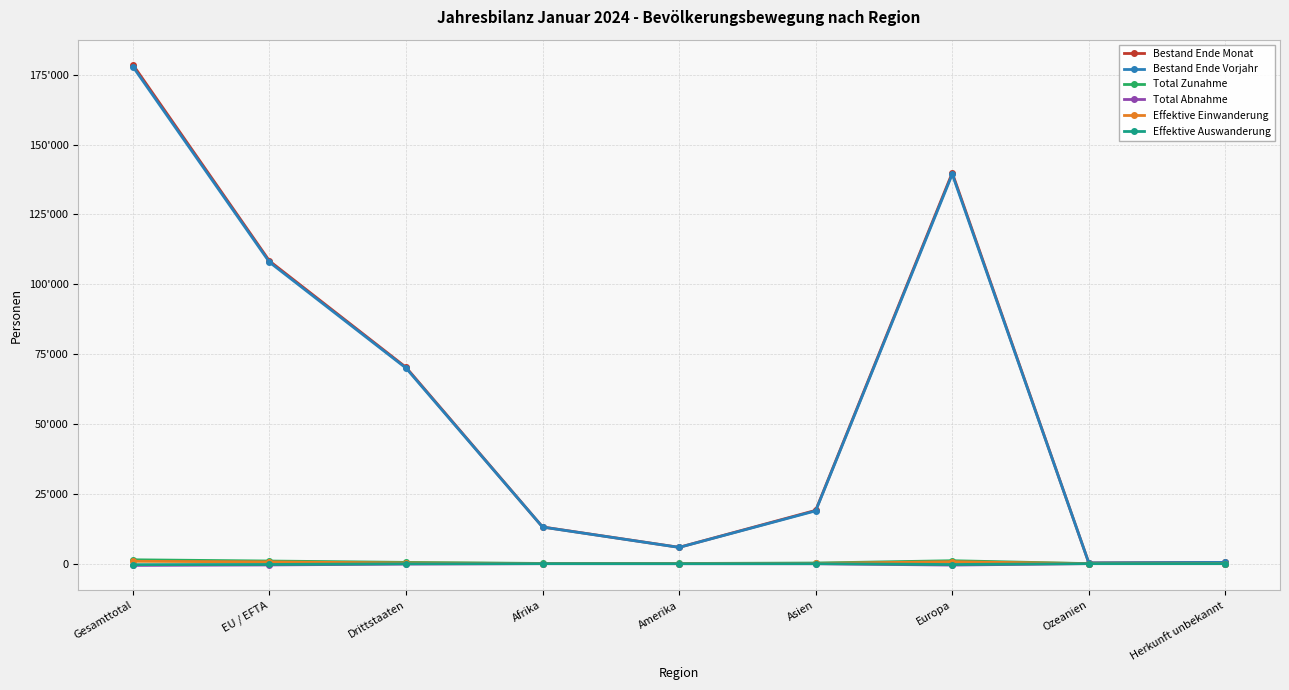

Is this an area chart (filled region under the line)?

No